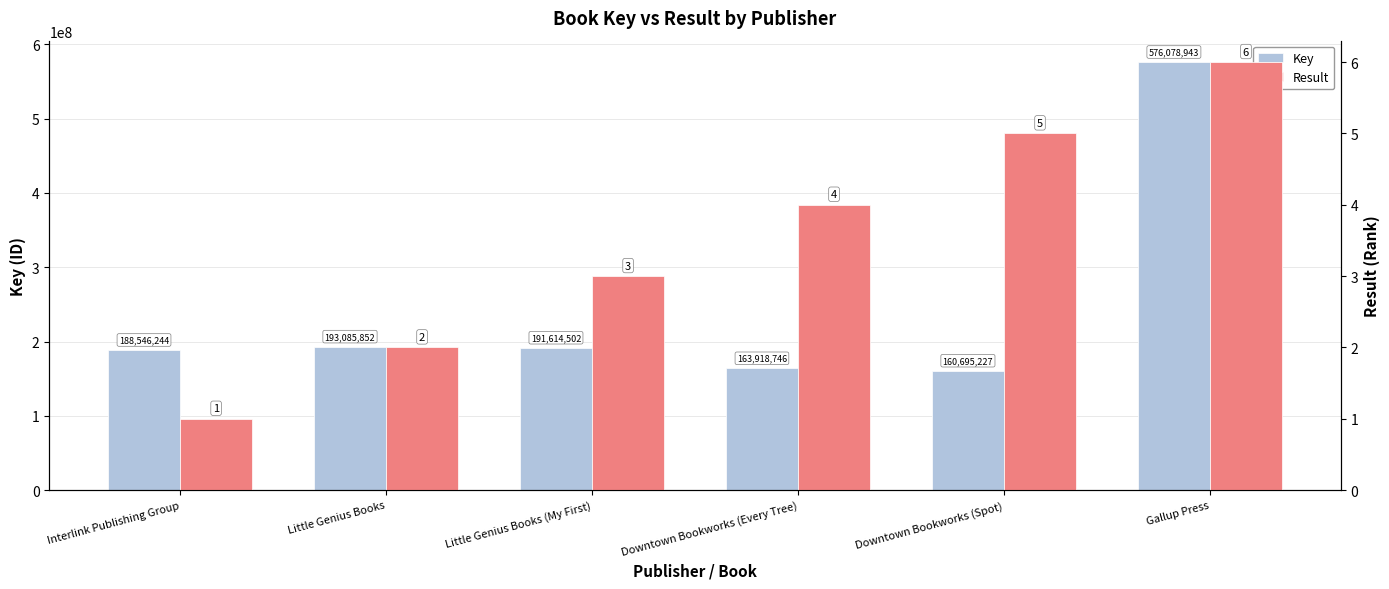

What is the difference between the Result values at Interlink Publishing Group and Downtown Bookworks (Spot)?

4